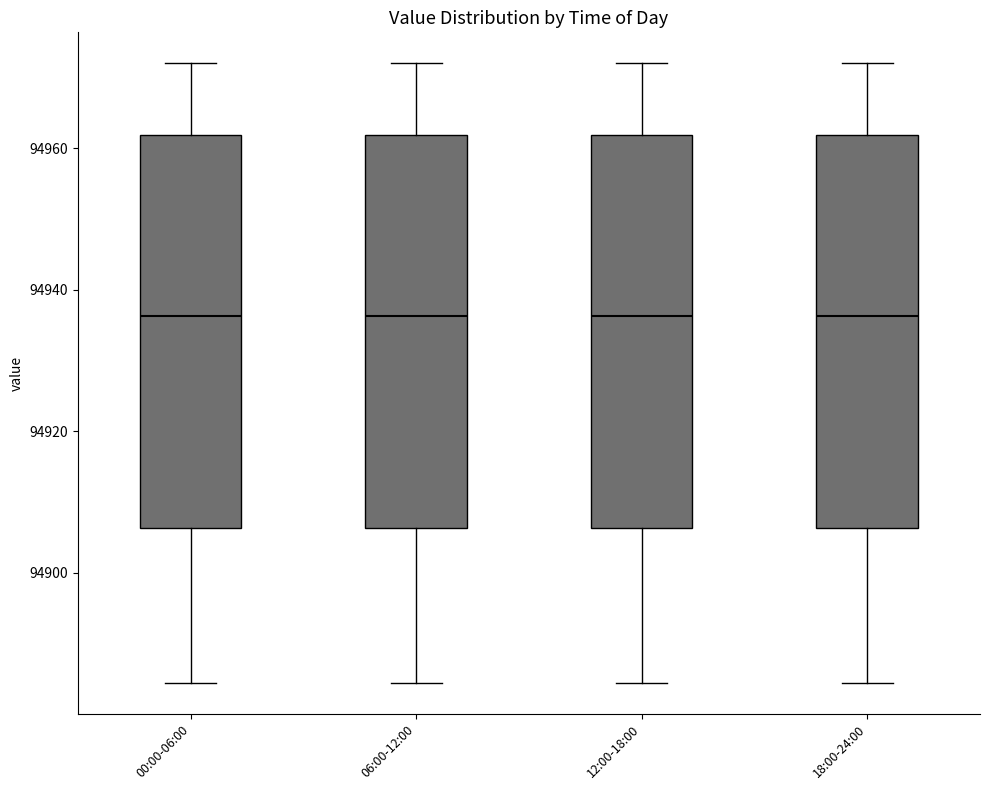

Reading left to right, transcribe this box plot: for each box, give where its median line is, the range the box spans, and where its two whiskers end, as read against the y-axis. The values are not printed on the chart, so give them approximately, as read against the axis.

00:00-06:00: median 94936, box 94906 to 94962, whiskers 94884 to 94972
06:00-12:00: median 94936, box 94906 to 94962, whiskers 94884 to 94972
12:00-18:00: median 94936, box 94906 to 94962, whiskers 94884 to 94972
18:00-24:00: median 94936, box 94906 to 94962, whiskers 94884 to 94972